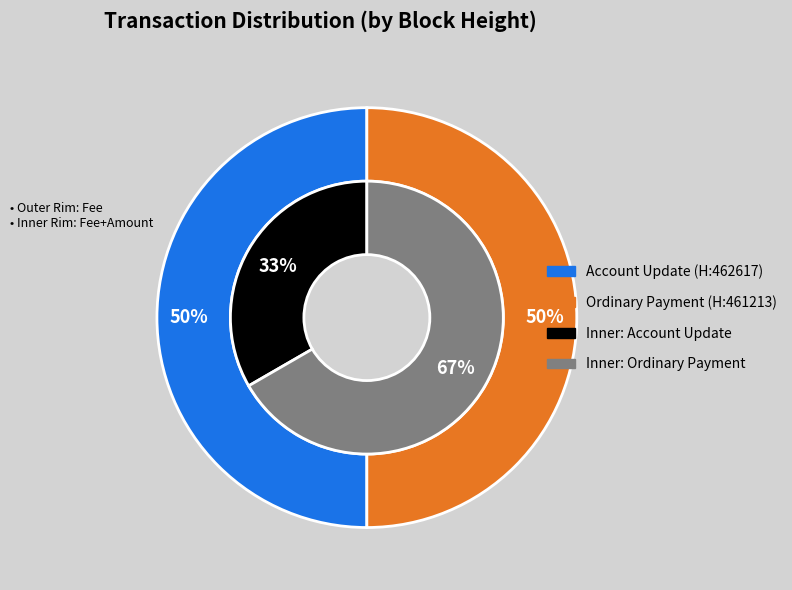

The 461213 slice represents 50% of the pie. True or false?

True